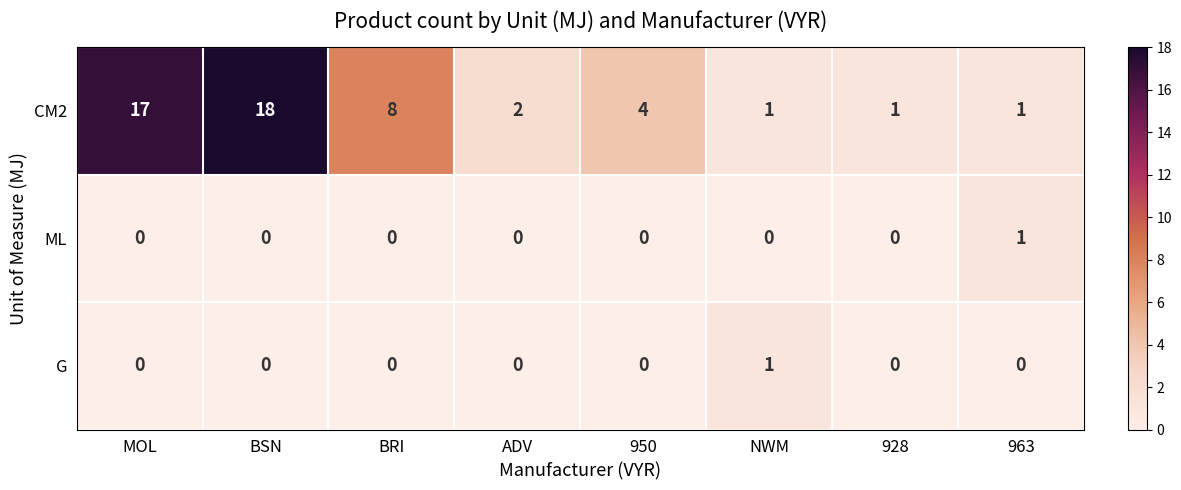

What is the difference between the highest and lowest values at 928?

1